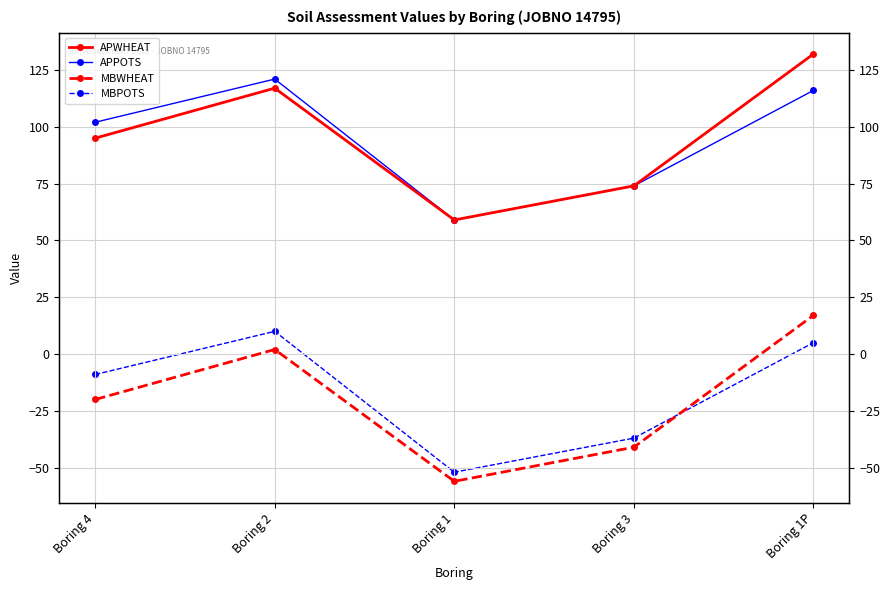

Which series has the largest range (max minus min)?

APWHEAT